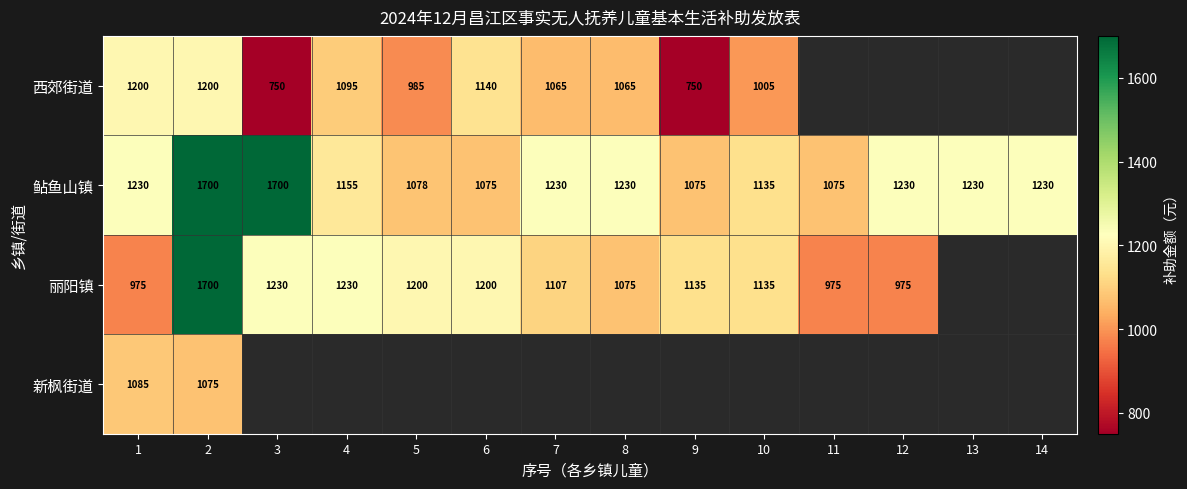

What is the spread (max minus min) of values at 5?

215.0